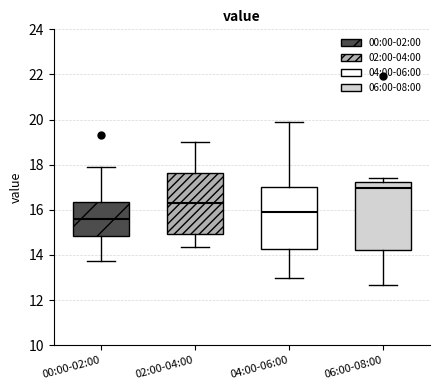

Which box is the tallest, from its lower edge to its upper edge?

06:00-08:00